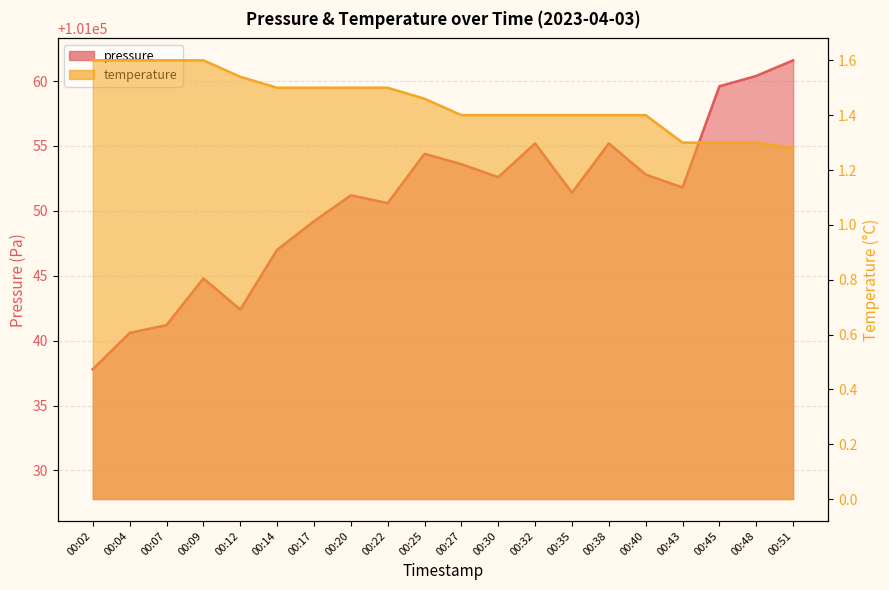

What is the sum of the temperature values at 00:45 and 00:38?

2.7